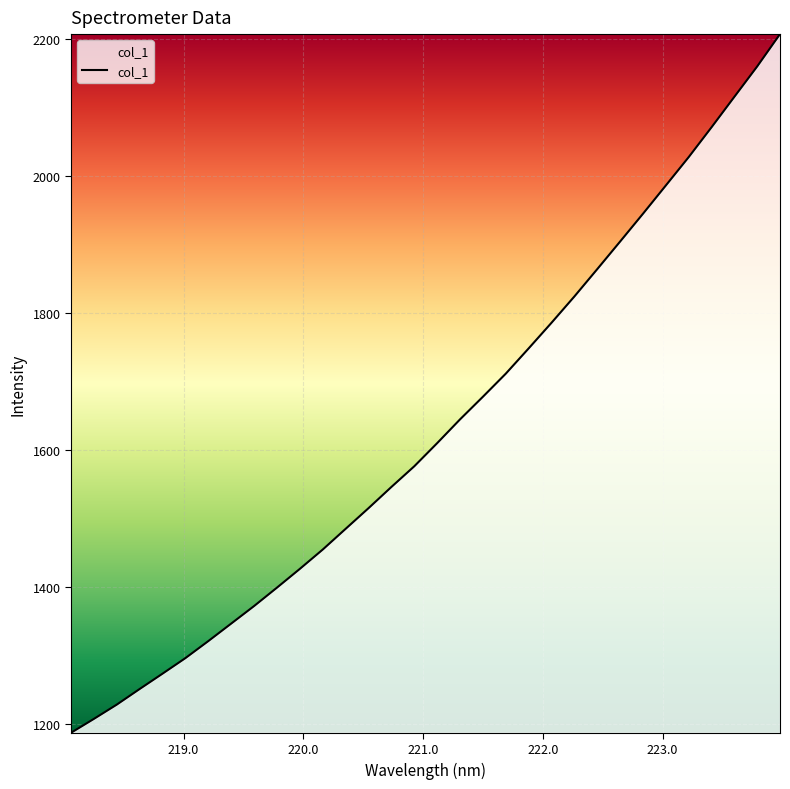

What is the smallest value displayed?

1187.4